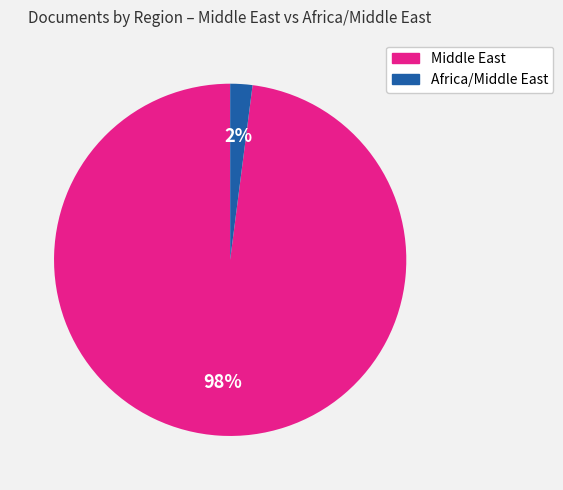

Does any single category account for the majority?

Yes